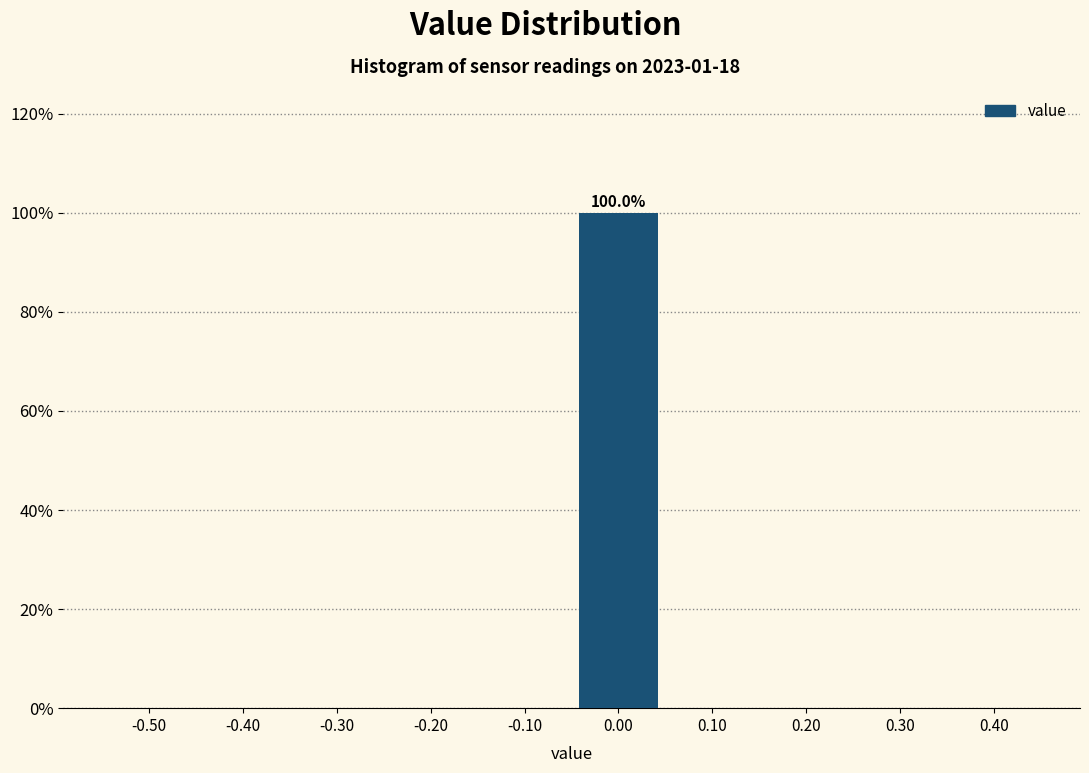

Reading right to left, extract all data points from this chart.

0.40=0	0.30=0	0.20=0	0.10=0	0.00=100	-0.10=0	-0.20=0	-0.30=0	-0.40=0	-0.50=0